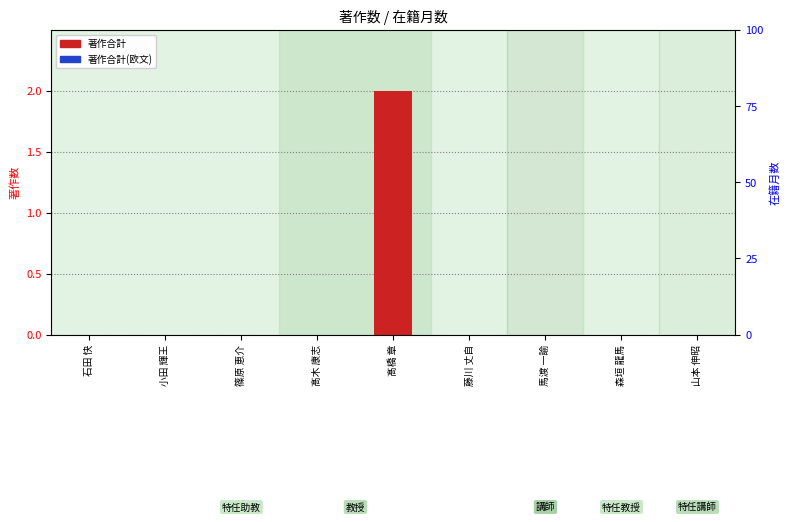

What is the sum of all 著作合計 values?

2